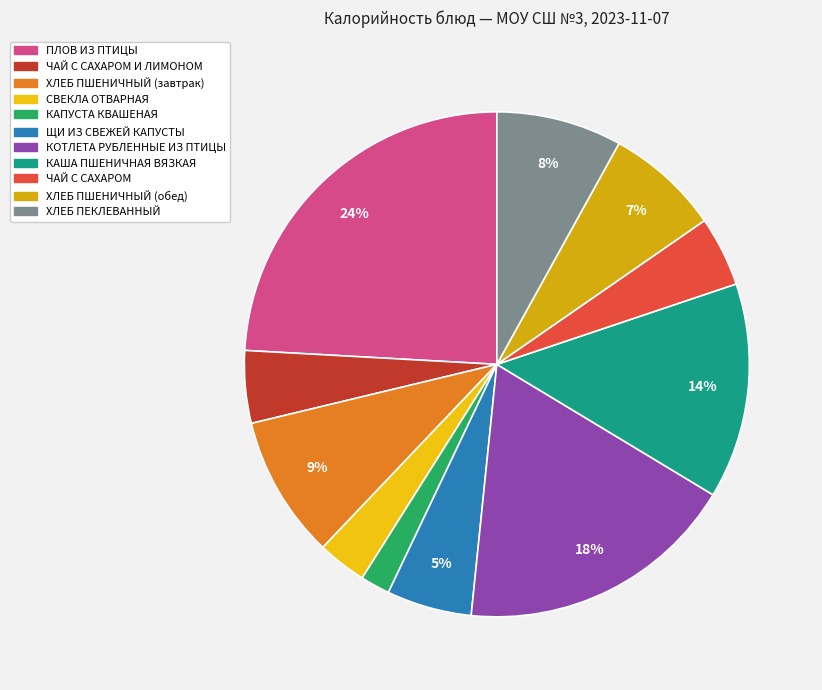

How many segments does this pie chart have?

11